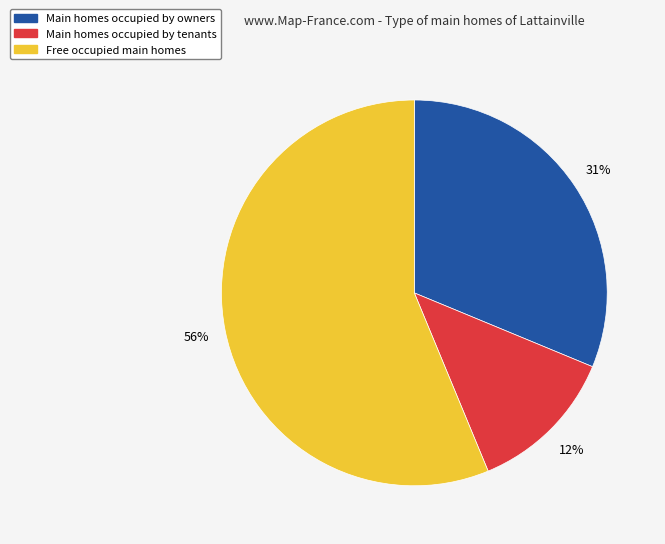

What percentage is the Main homes occupied by owners slice, to the nearest percent?

31%